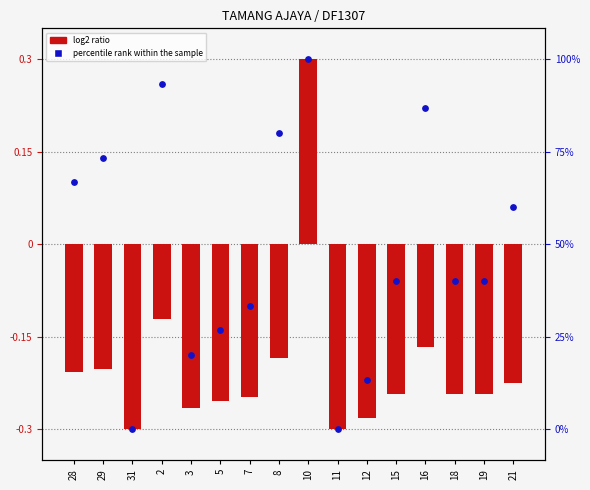

At how many categories does at least one series exceed 0?

7